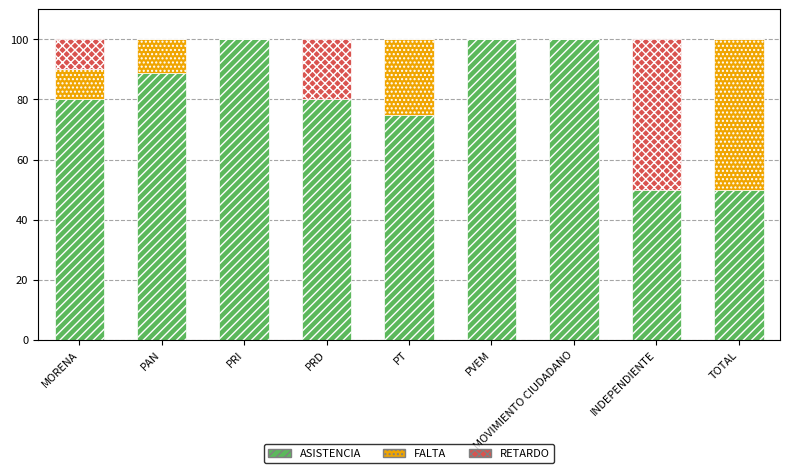

Count the number of data series in this chart.

3